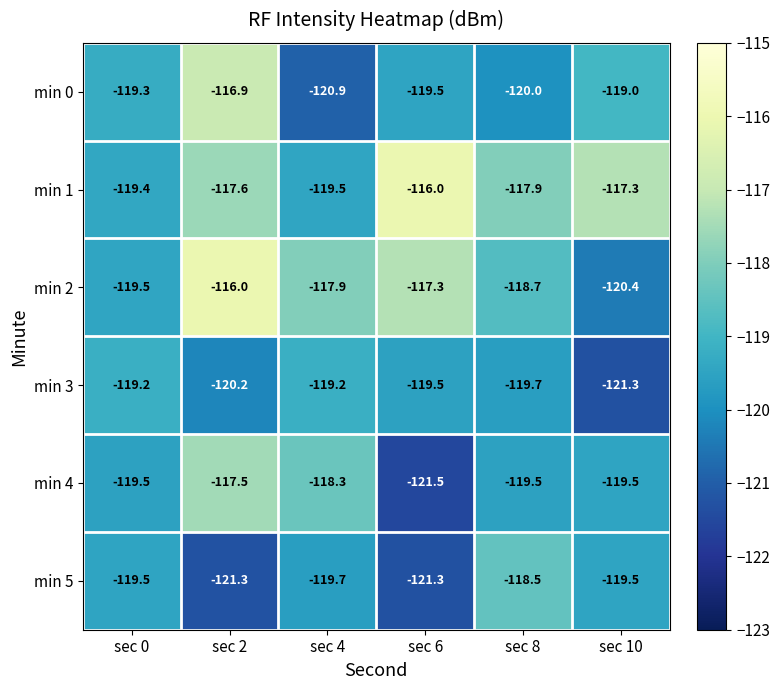

At how many categories does at least one series exceed -120?

6